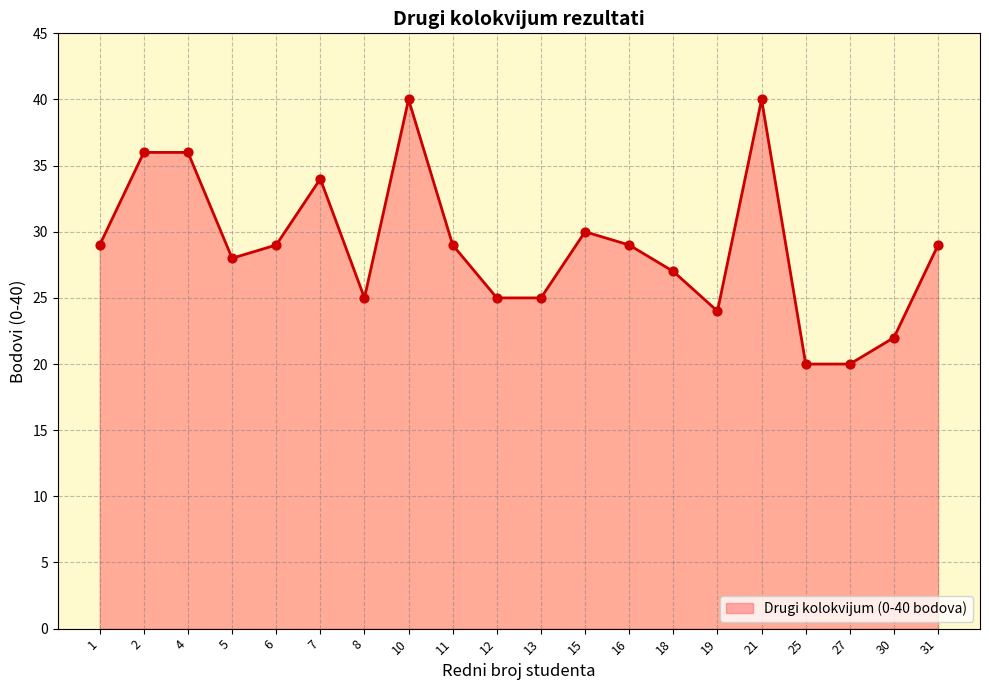

Between 12 and 30, which is larger?

12